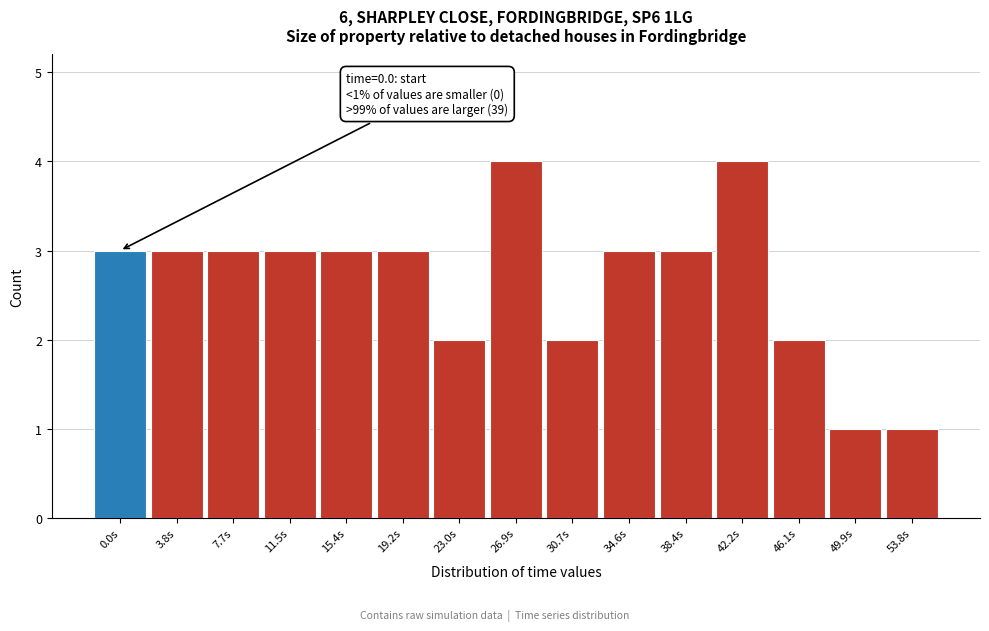

Reading left to right, transcribe all the data shown in this chart.

0.0s=3	3.8s=3	7.7s=3	11.5s=3	15.4s=3	19.2s=3	23.0s=2	26.9s=4	30.7s=2	34.6s=3	38.4s=3	42.2s=4	46.1s=2	49.9s=1	53.8s=1